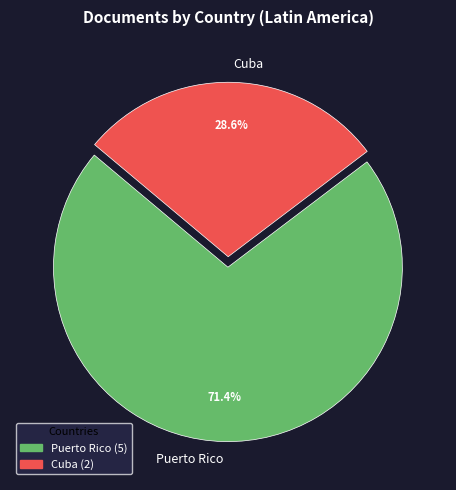

Which slice is the largest?

Puerto Rico